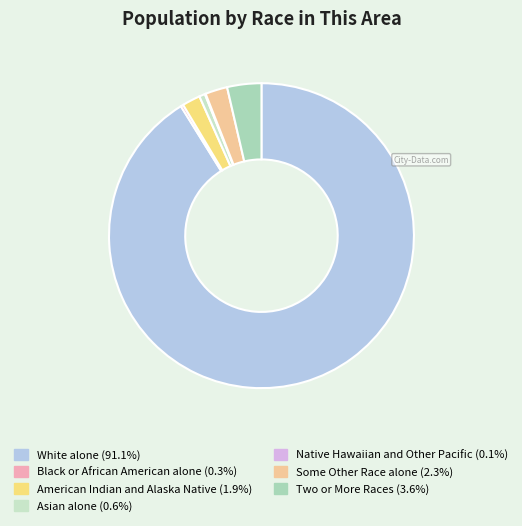

How much of the chart is everything except Black or African American alone?

99.7%